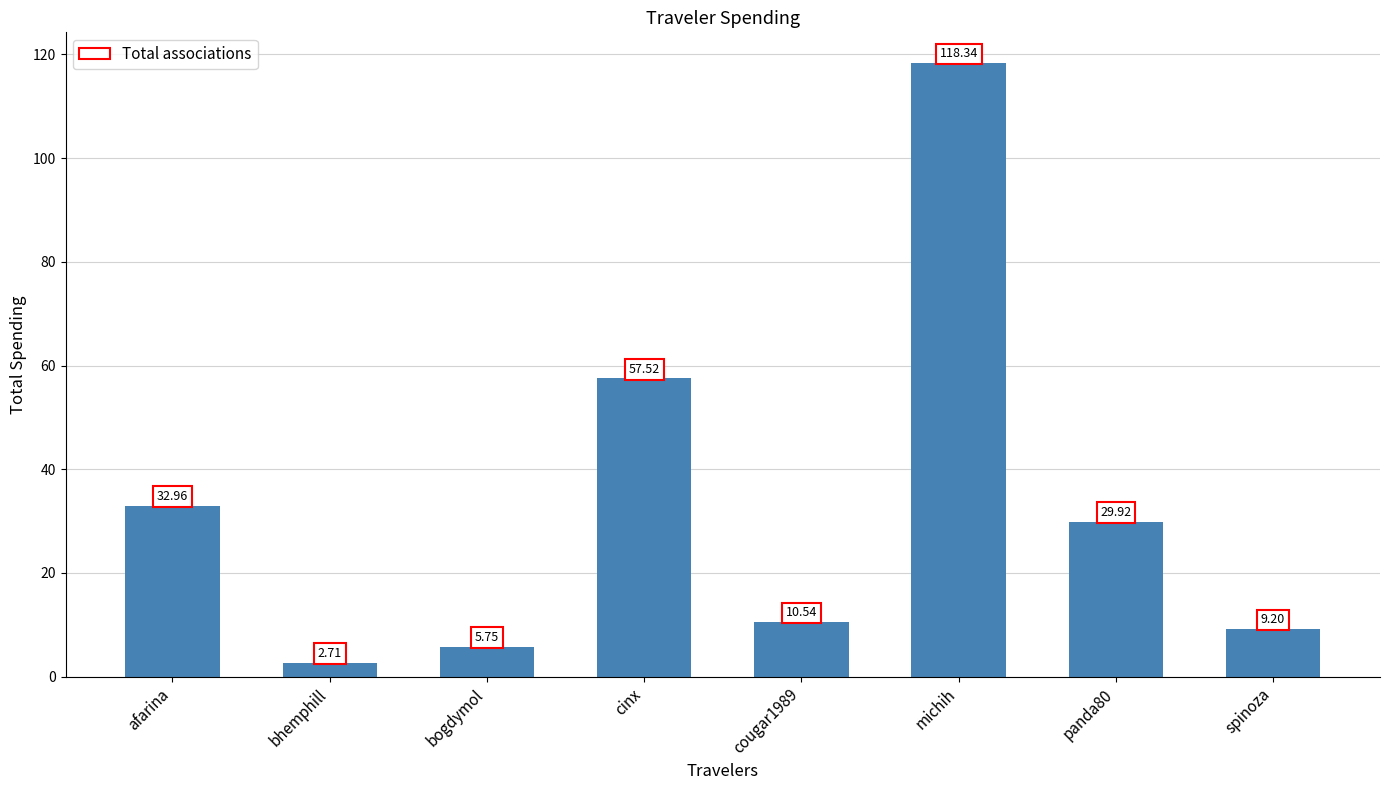

The value at cinx is 57.5. True or false?

True